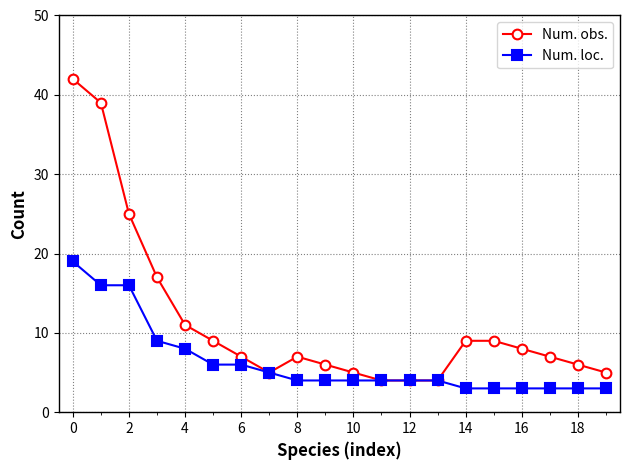

How many series are shown in this chart?

2